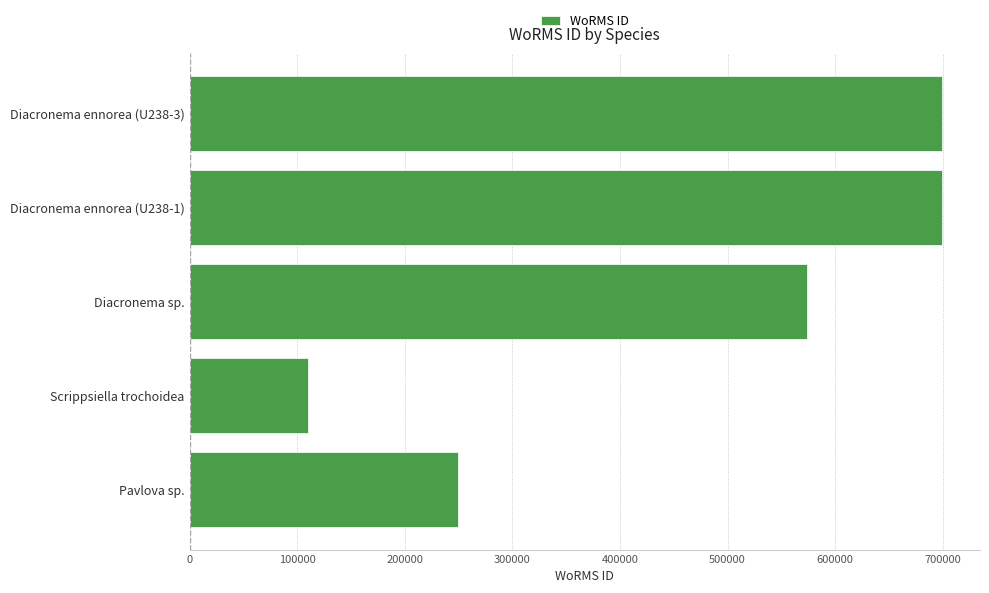

What is the change in value from Scrippsiella trochoidea to Diacronema ennorea (U238-1)?

+589448